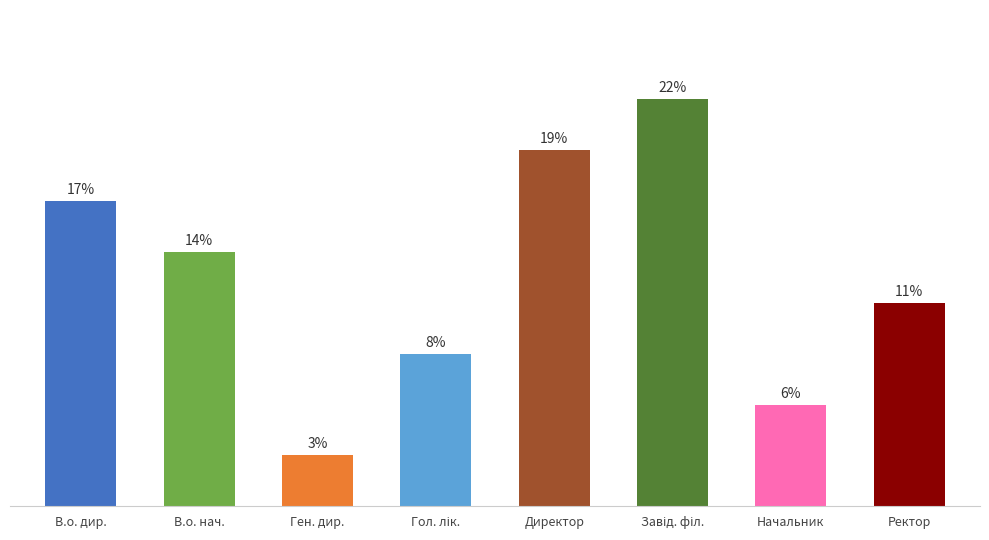

Which has a higher value, Гол. лік. or Начальник?

Гол. лік.